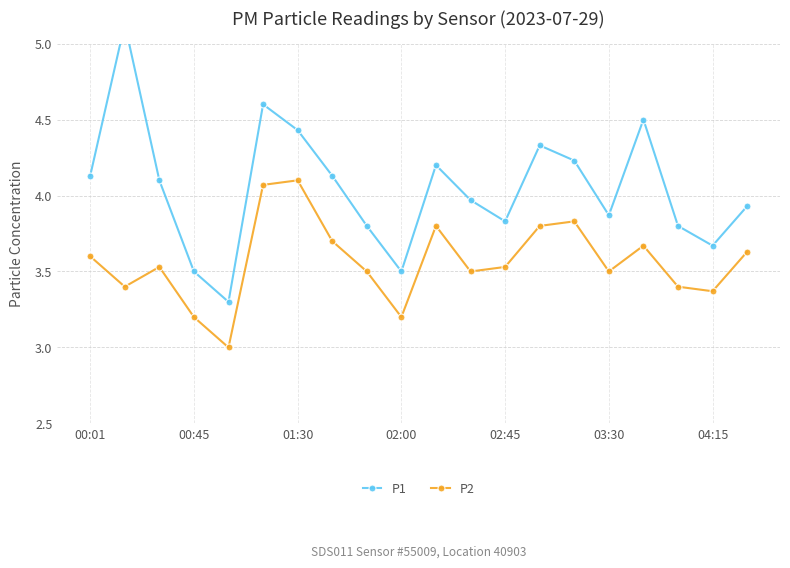

In P2, how many points are higher than both neighbors (excluding endpoints)?

5